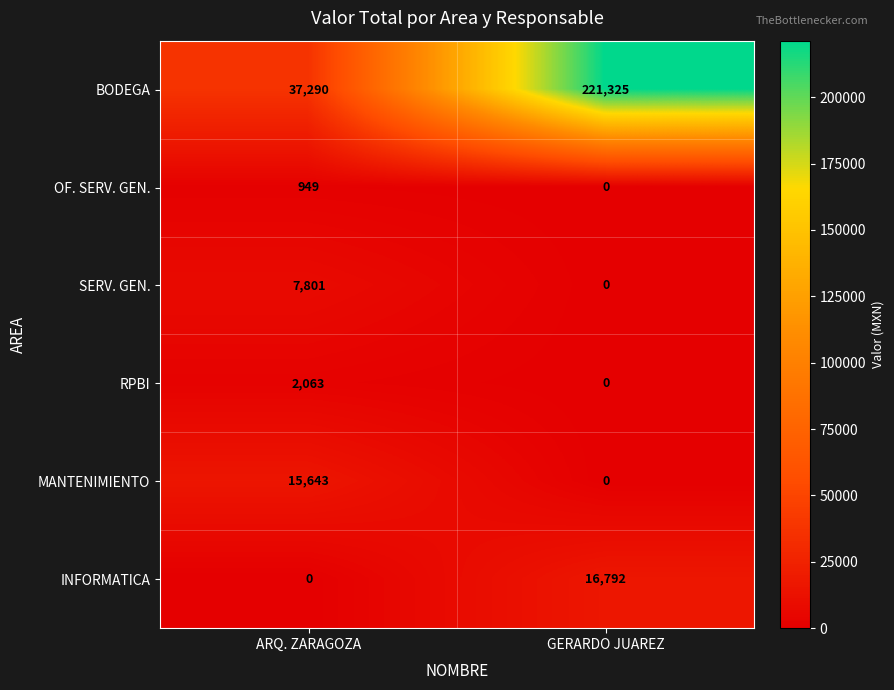

What is the difference between the BODEGA values at ARQ. ZARAGOZA and GERARDO JUAREZ?

184035